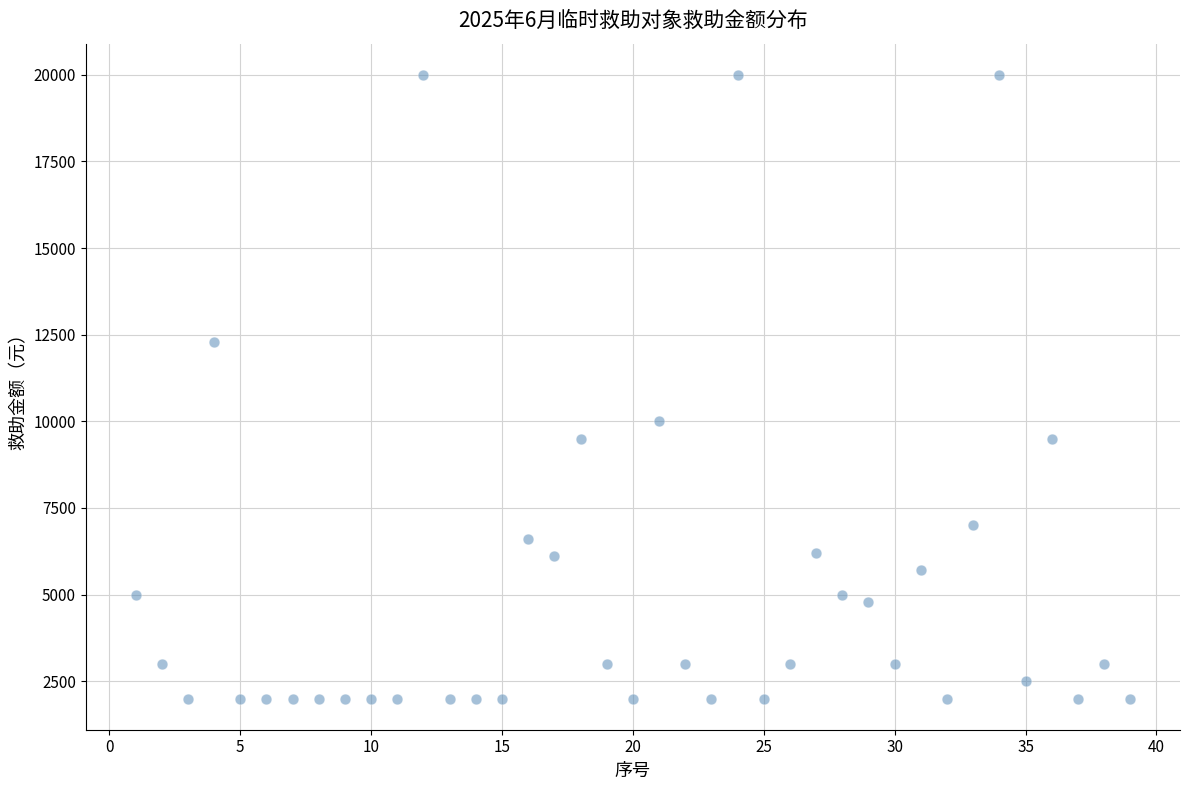

What Y value in the scatter plot is closest to 11000?

10000